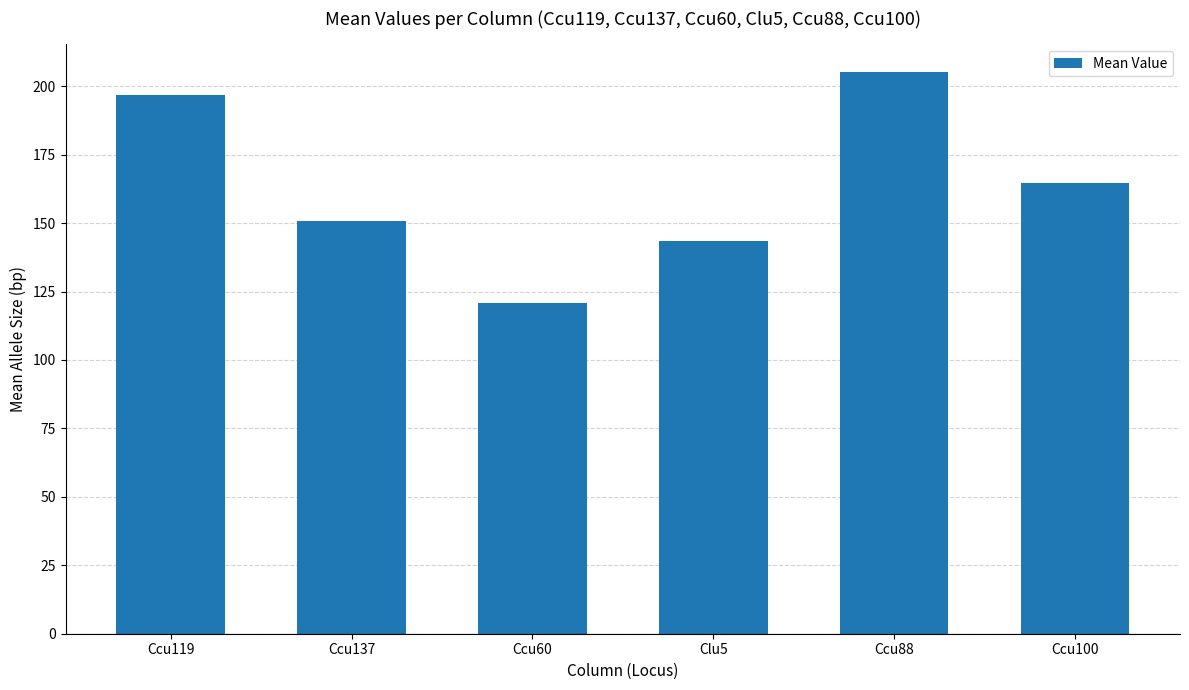

What position from the right is Ccu100?

1